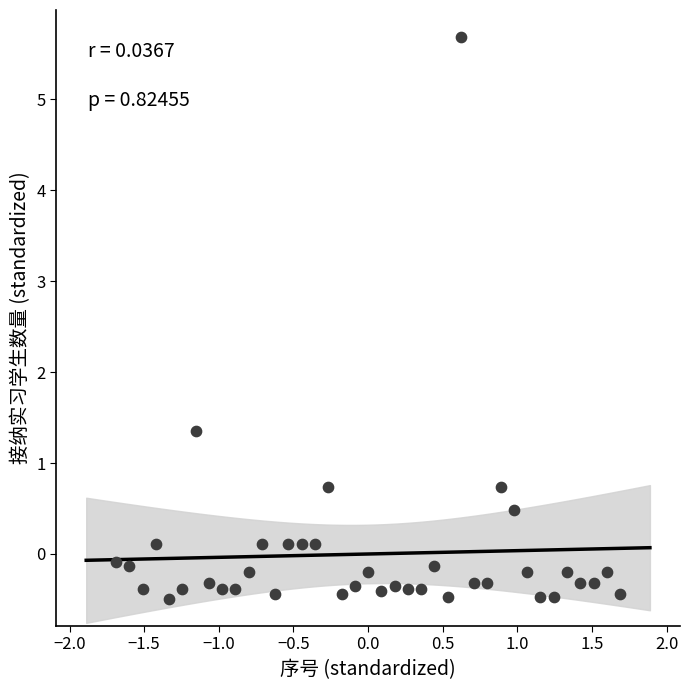

What is the range of X values (max minus min)?

3.4